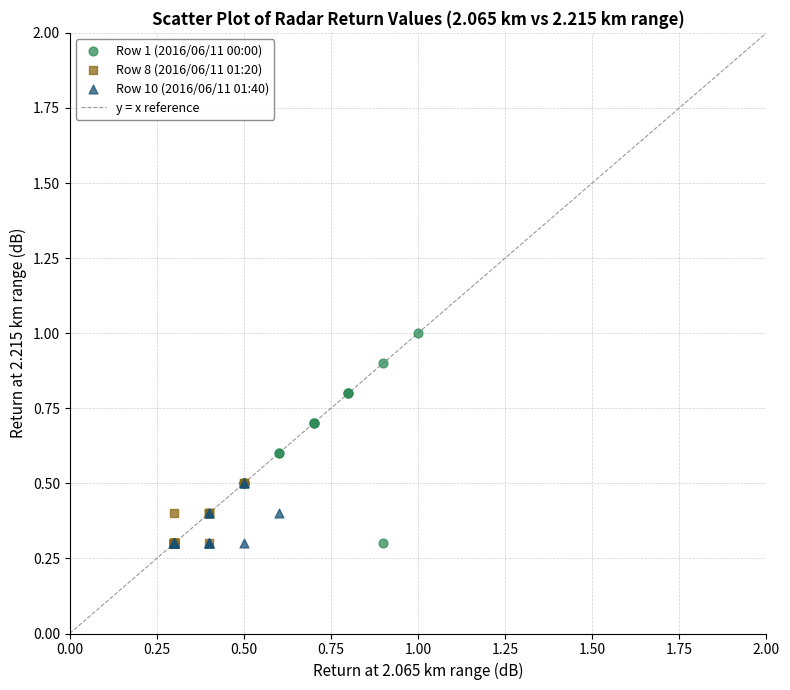

Which series reaches the maximum Y coordinate?

Row 1 (2016/06/11 00:00)